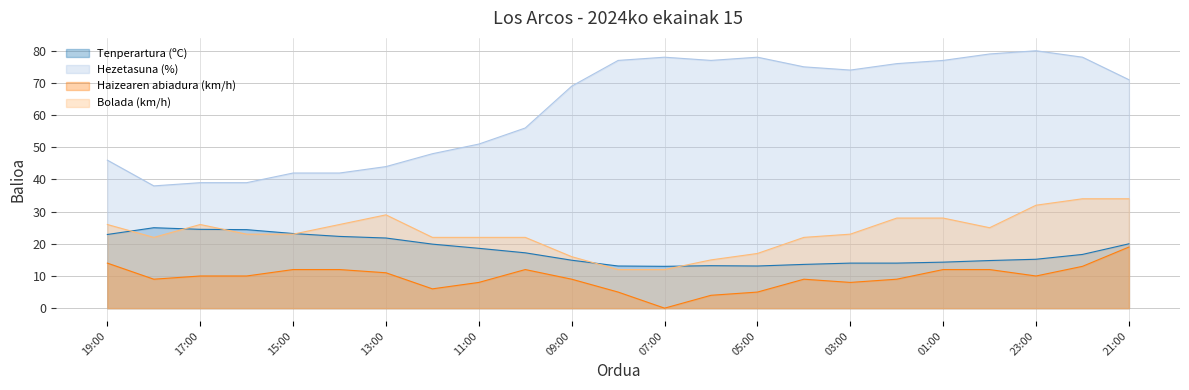

What is the label of the 9th point from the right?

05:00